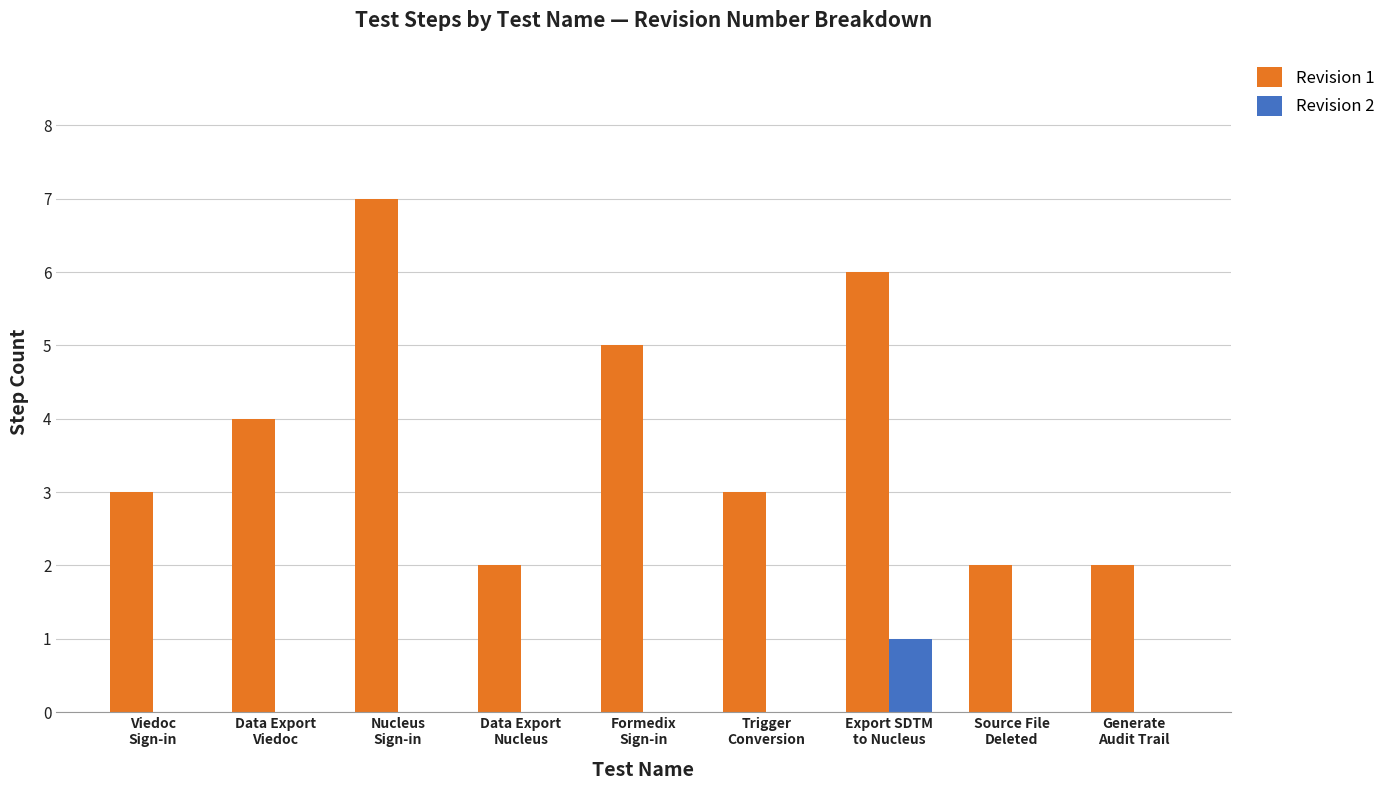

Are the bars grouped side by side (vs. stacked)?

Yes